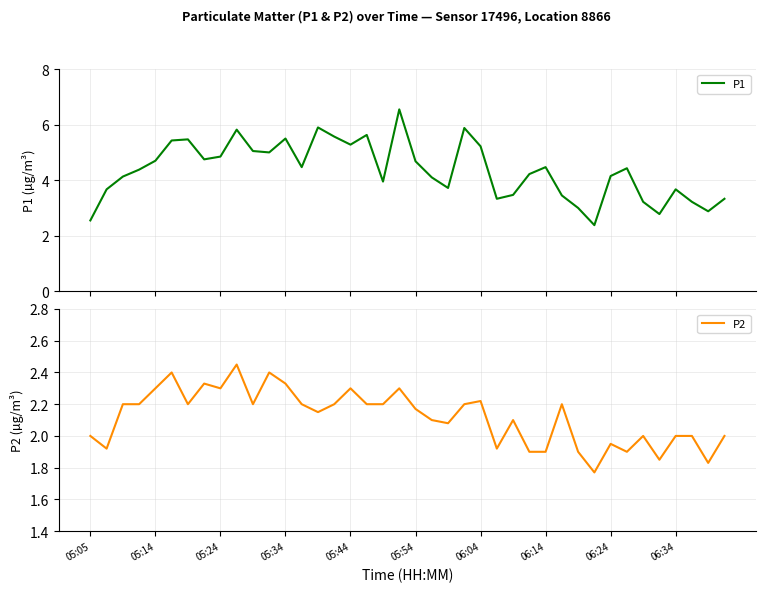

True or false: P2 and P1 cross at least once.

False